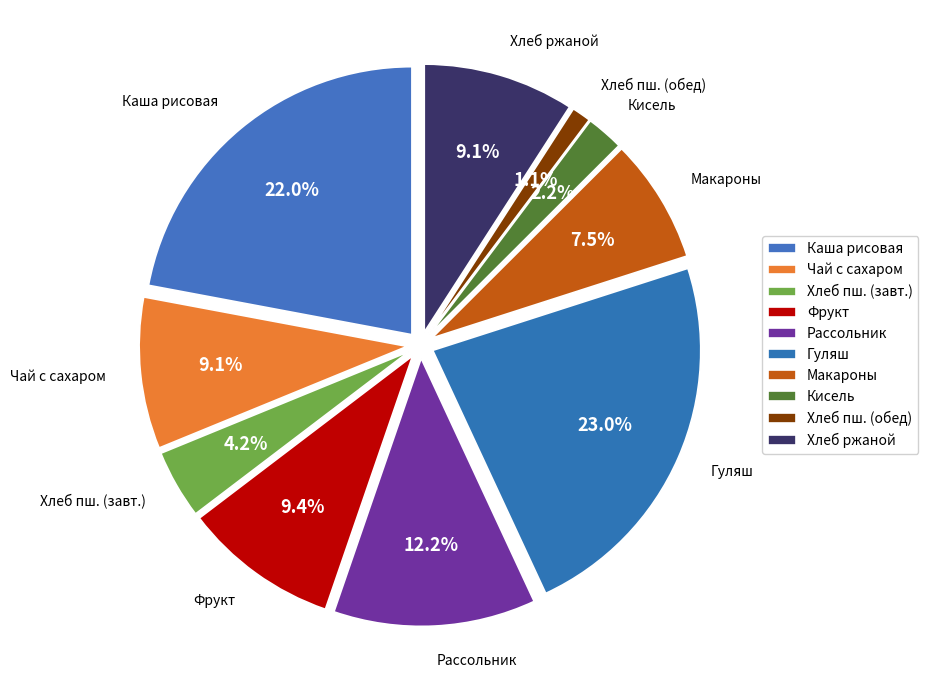

To the nearest percent, what is the average slice percentage?

10%